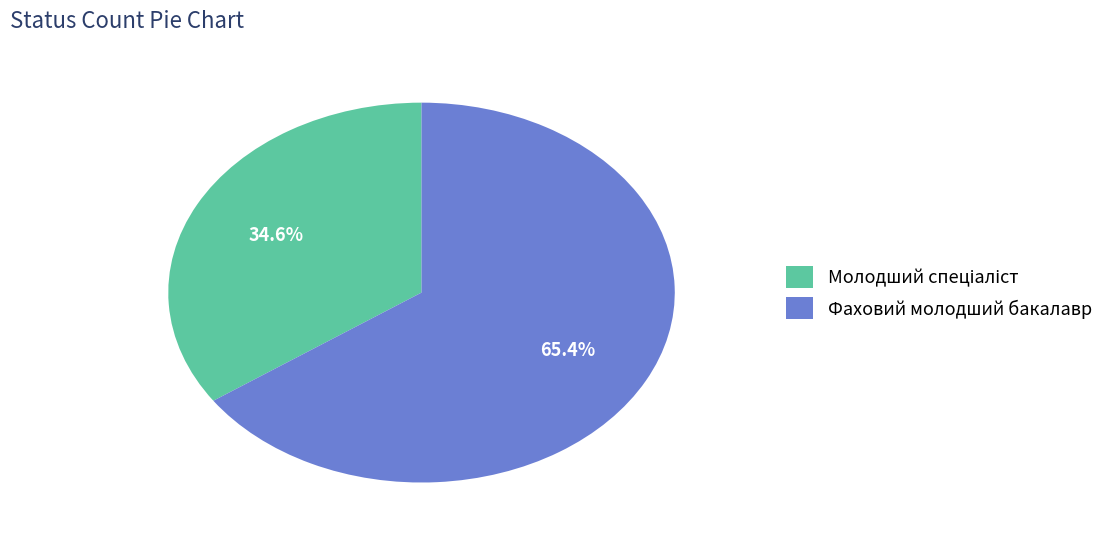

Which slice is the largest?

Фаховий молодший бакалавр